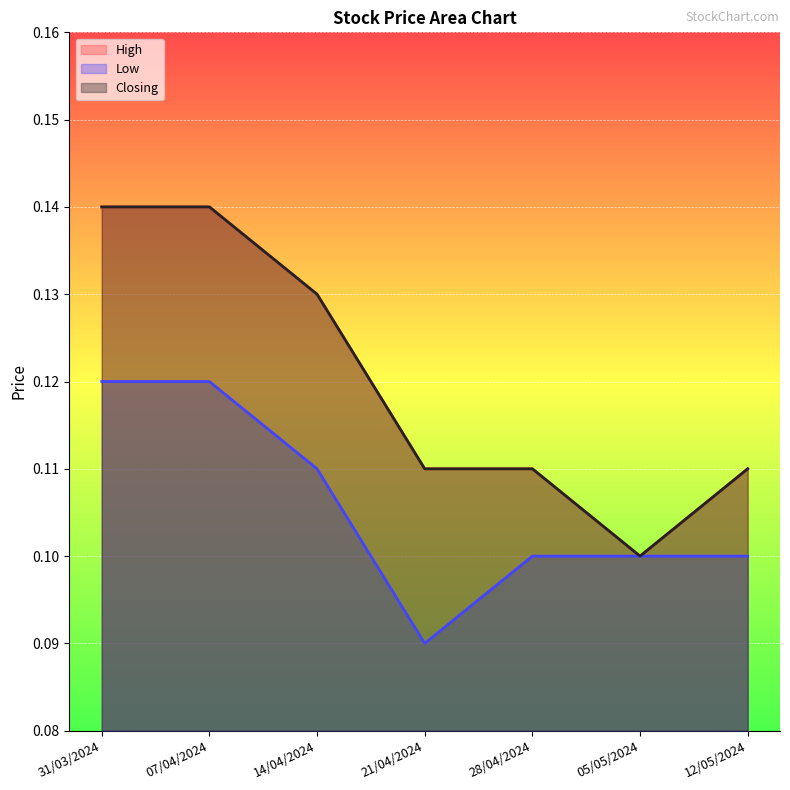

What is the average value of the High series?

0.1